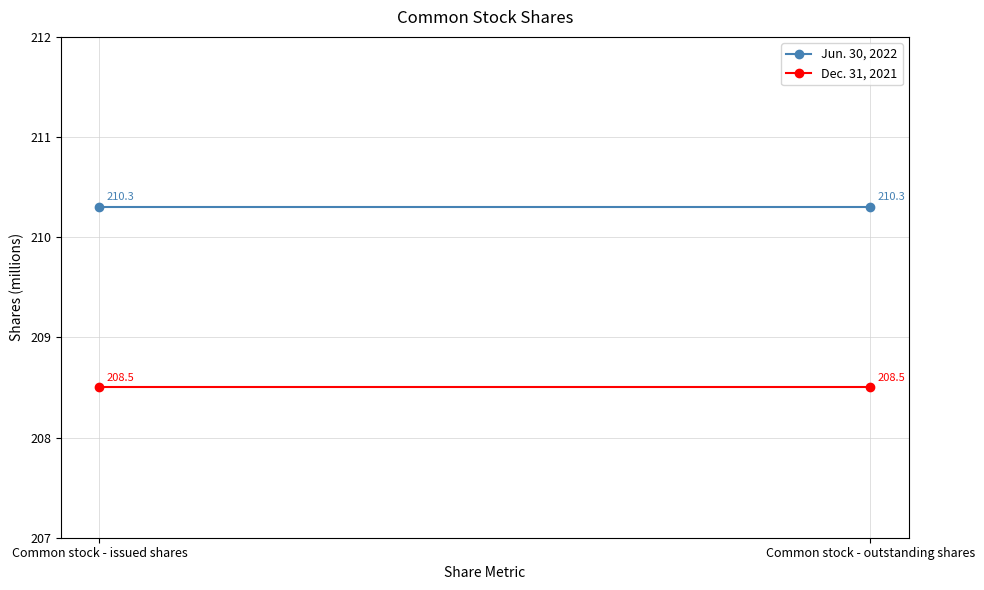

How many lines are shown in the chart?

2